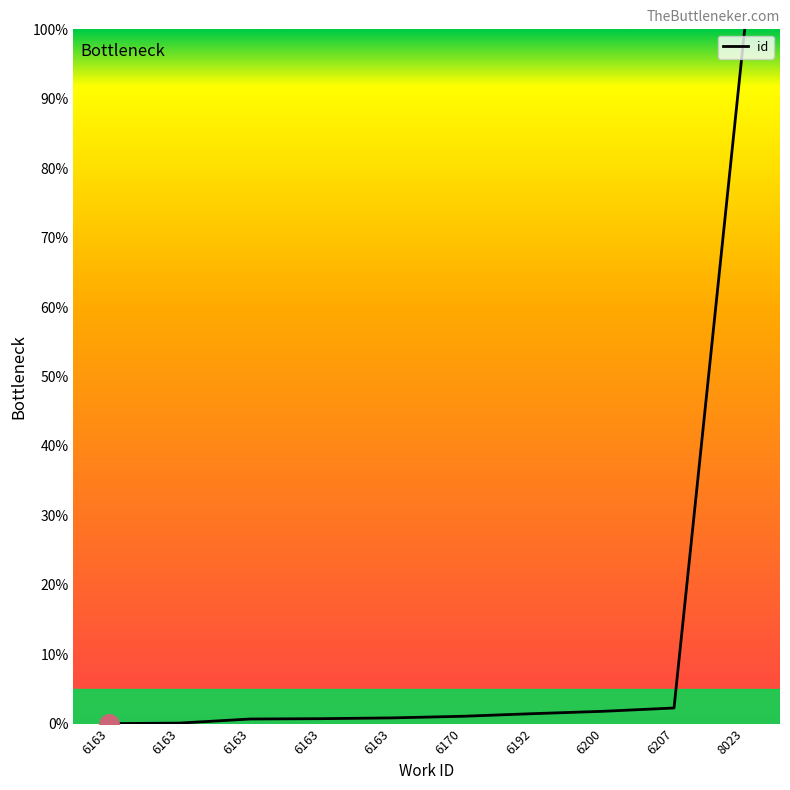

Does the chart display data point markers on the line(s)?

No